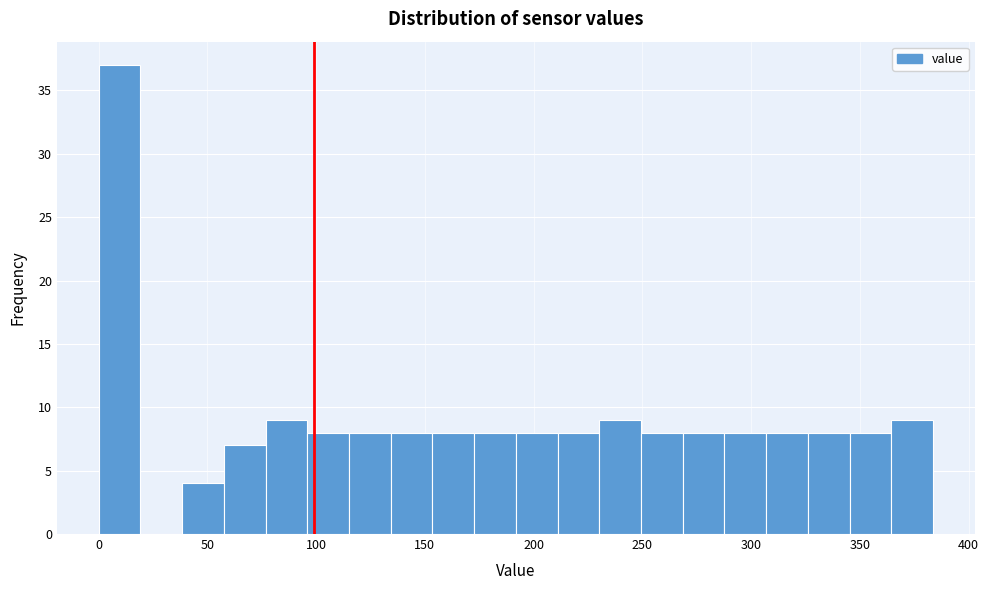

Around what value on the x-axis is the tallest bar? Give the approximate position of its centre, as read against the axis.

10